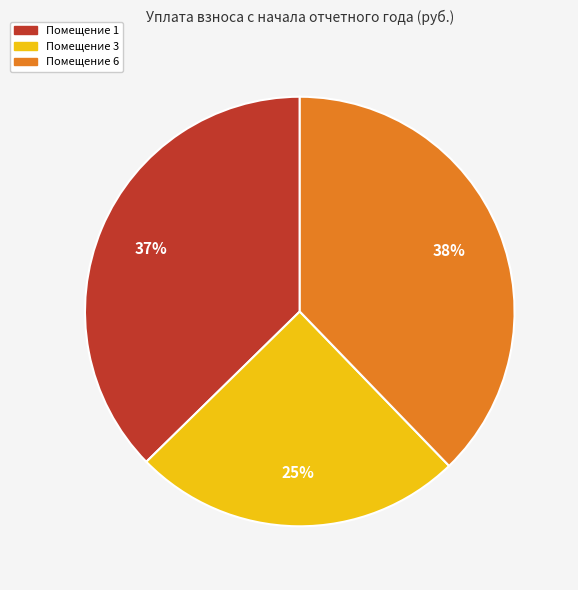

To the nearest percent, what is the difference between the largest and smallest slice percentages?

13%